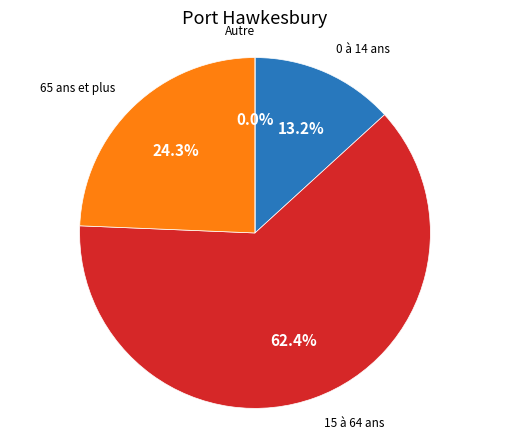

How many segments does this pie chart have?

4